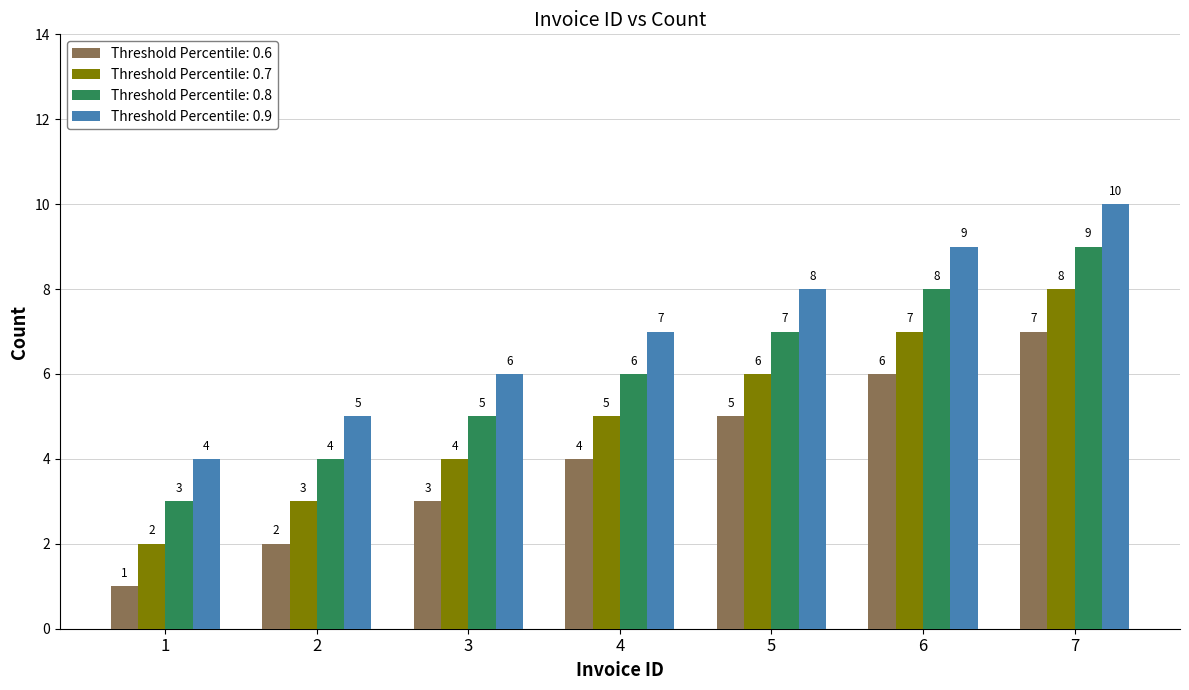

At which category is the sum across all series the highest?

7